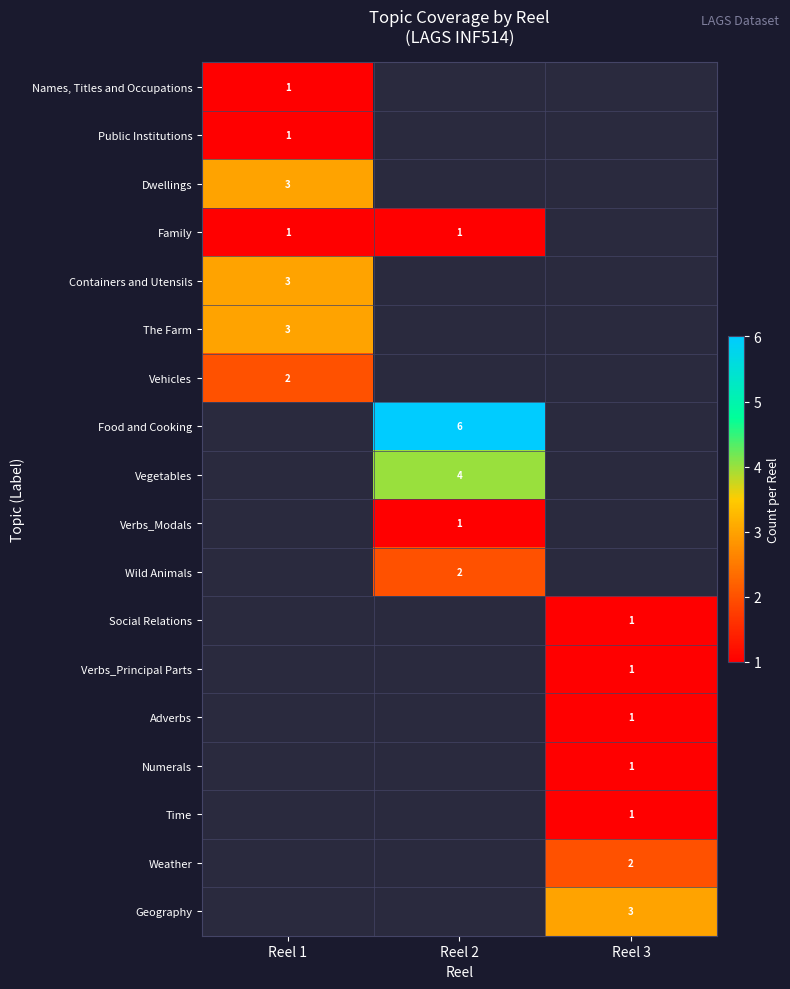

The value of Verbs_Modals at Reel 2 is 2. True or false?

False